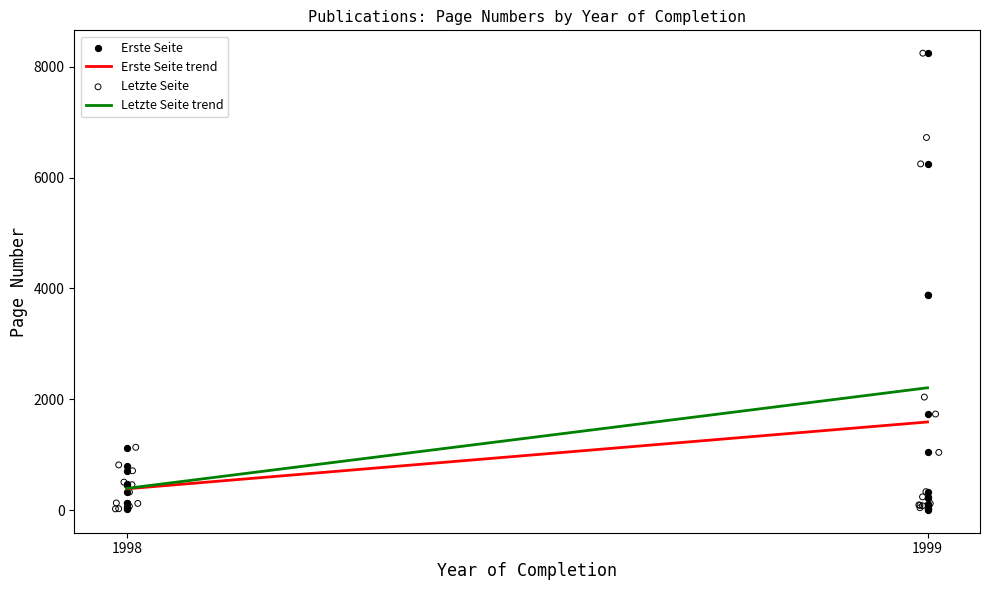

What is the highest value of the Erste Seite trend series?

1589.9